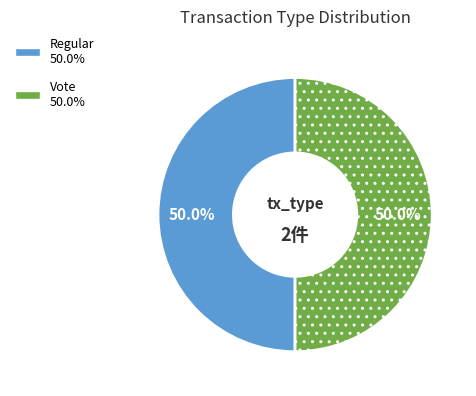

To the nearest percent, what is the combined percentage of Vote and Regular?

100%